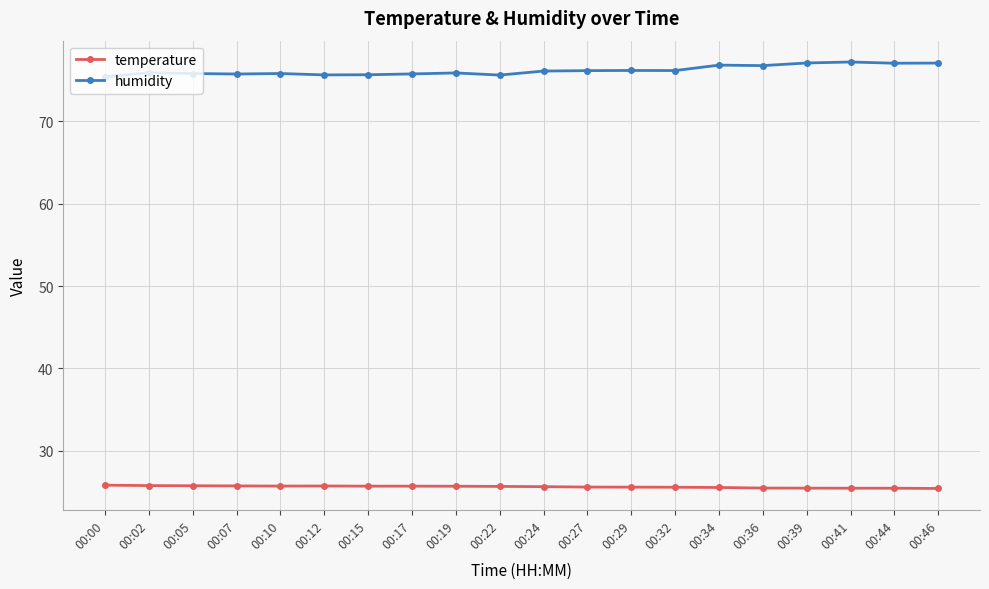

Which series has the widest spread of values?

humidity